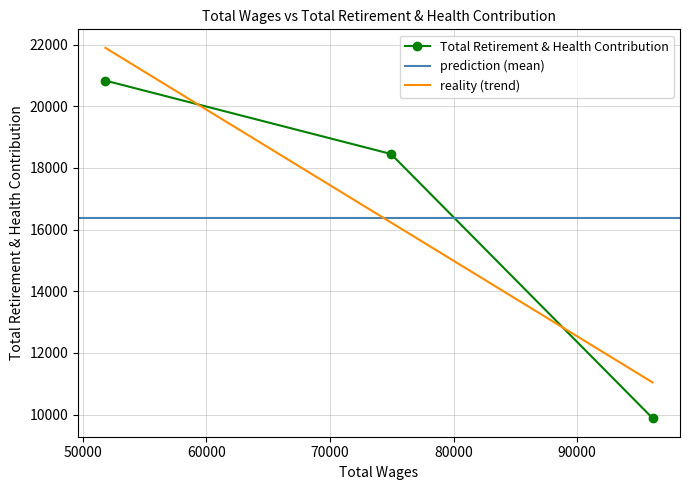

Where is the data nearest to the value 15357?

74936.0